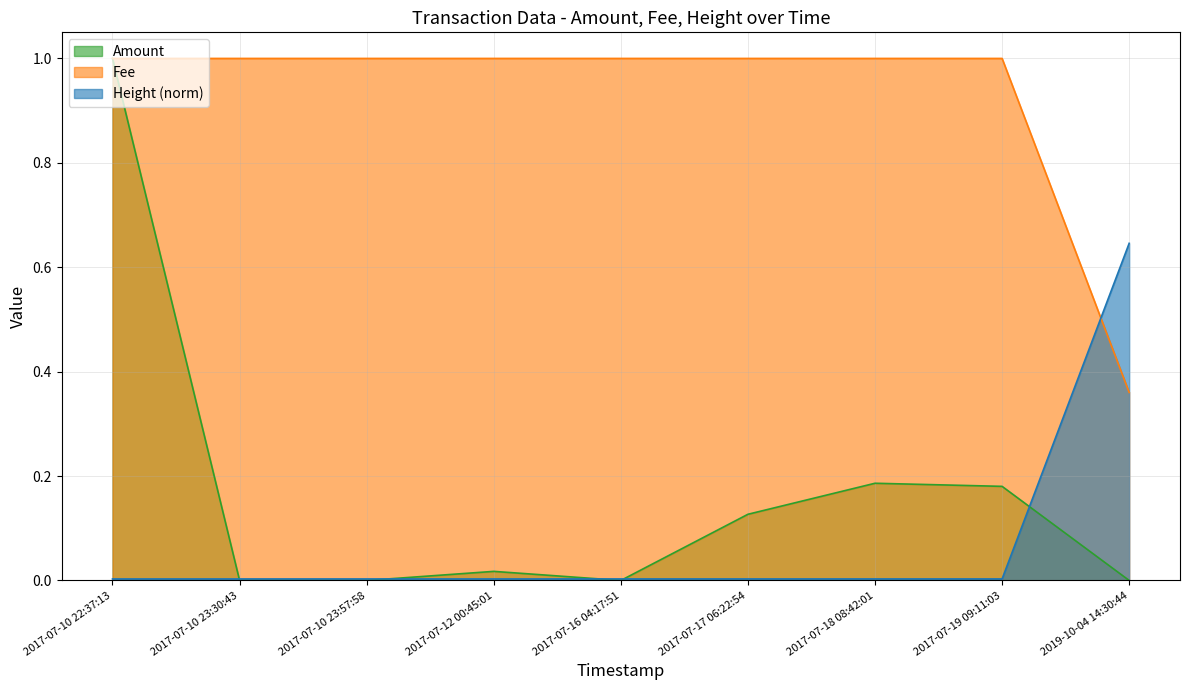

In Amount, how many points are higher than both neighbors (excluding endpoints)?

2